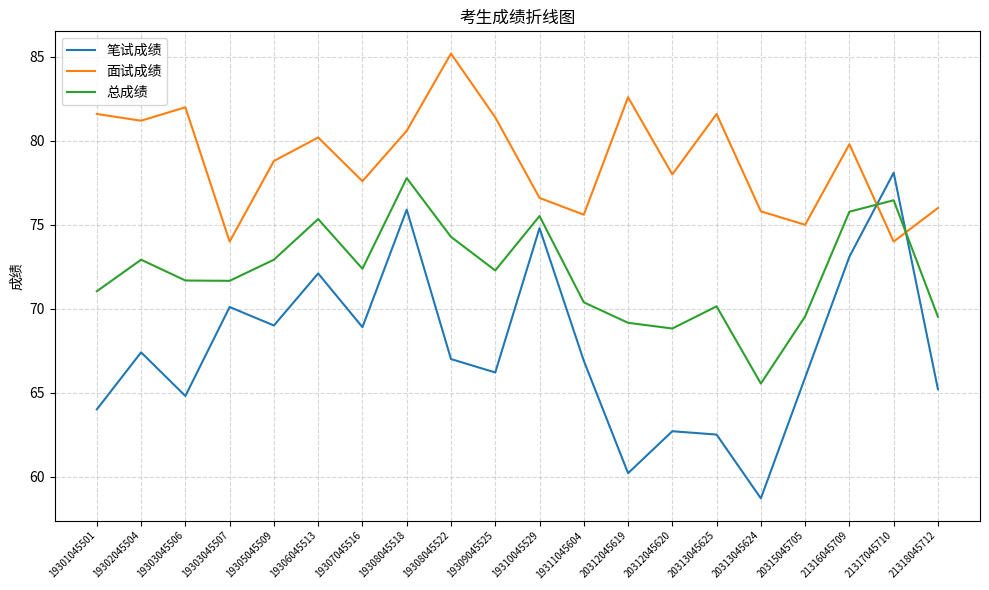

What is the average value of the 笔试成绩 series?

67.7